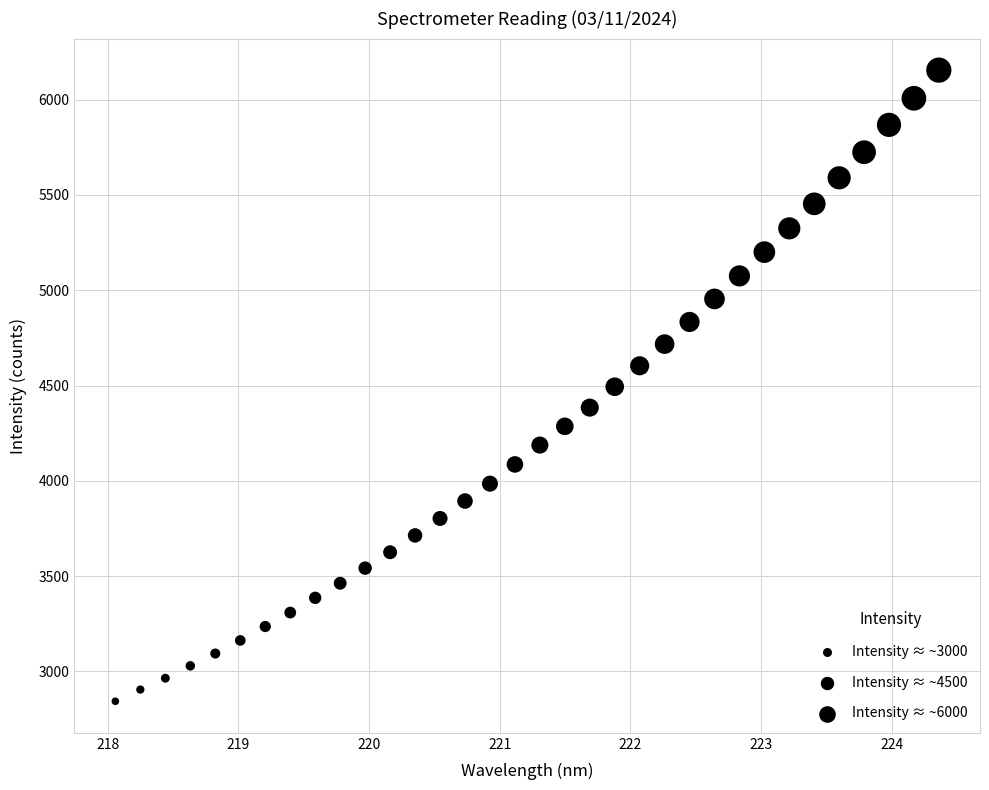

What is the range of Y values (max minus min)?

3311.7